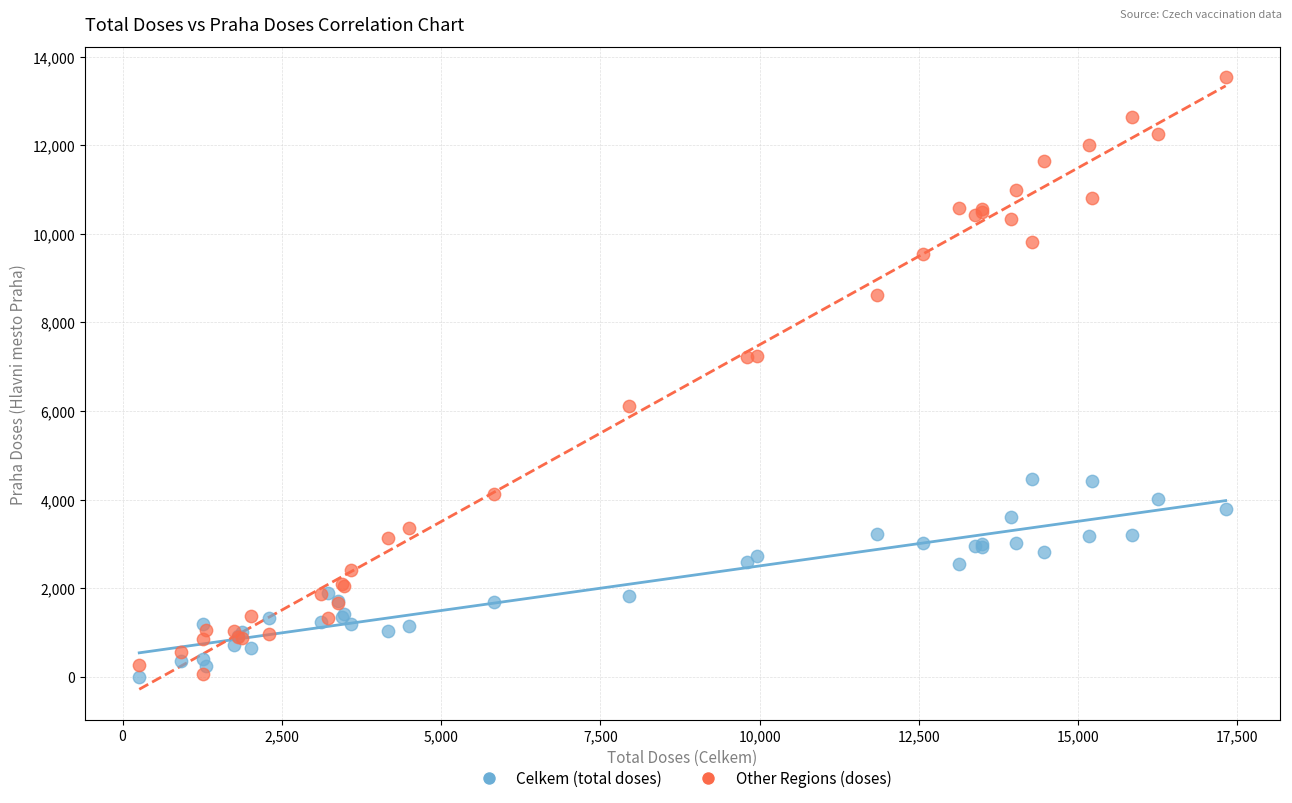

Which series has the largest Y range (max minus min)?

Other Regions (doses)